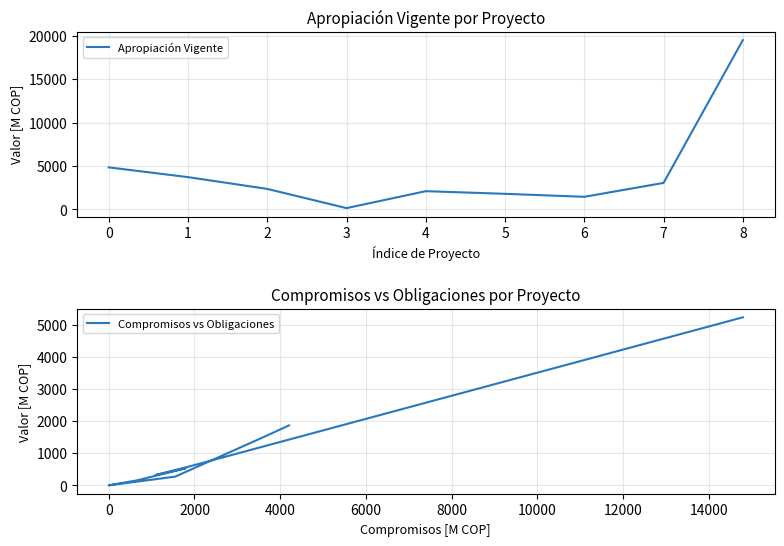

True or false: Apropiación Vigente and Compromisos vs Obligaciones intersect in this chart.

False